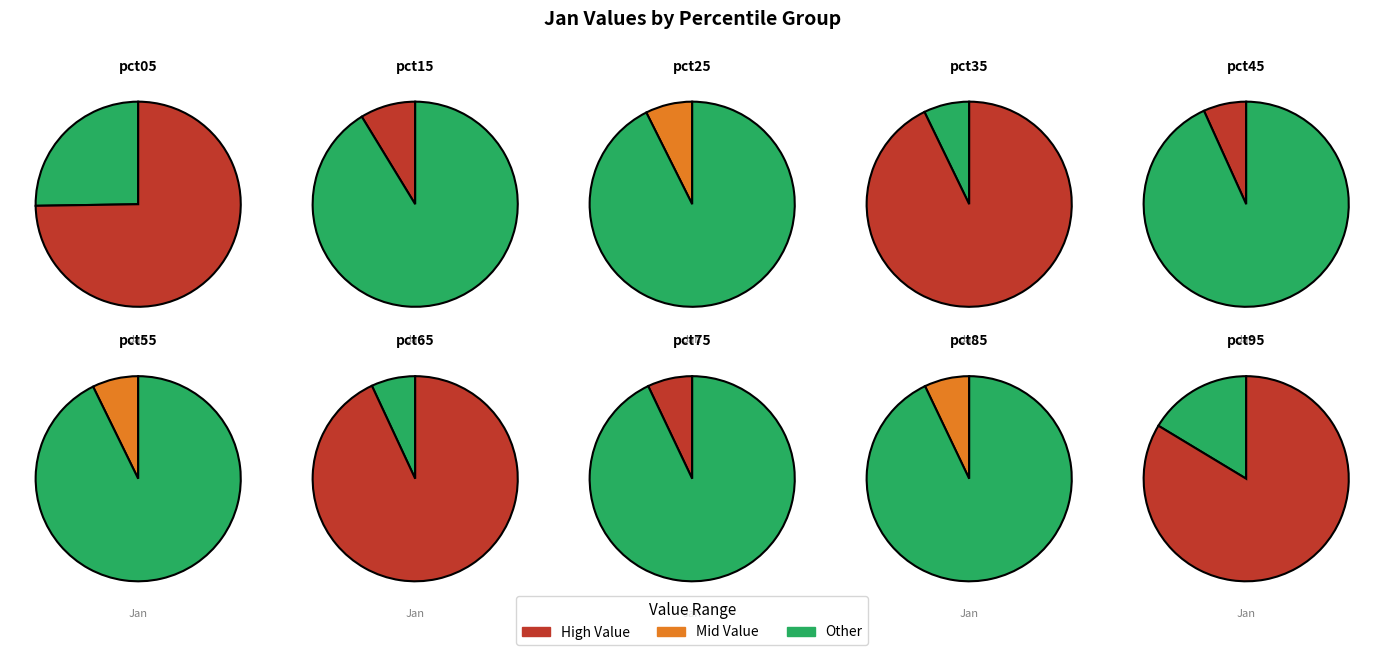

To the nearest percent, what is the difference between the pct95 and pct05 slice percentages?

9%